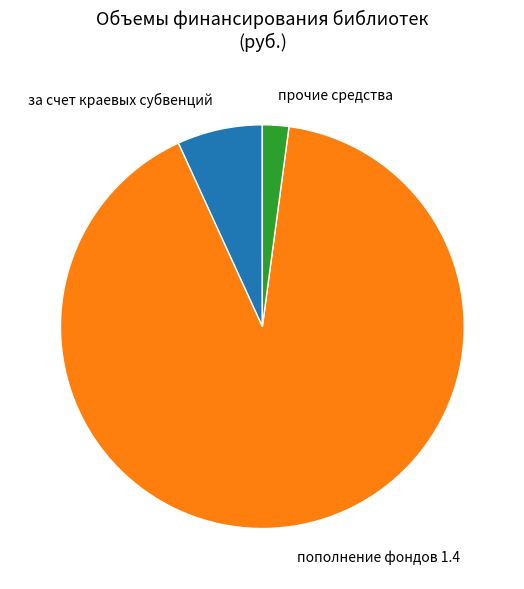

Between пополнение фондов 1.4 and прочие средства, which is larger?

пополнение фондов 1.4